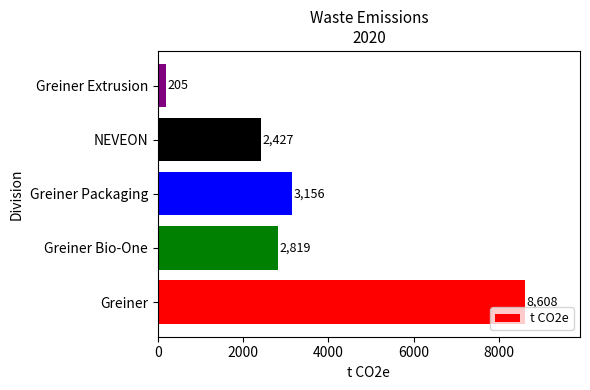

Which has a higher value, Greiner Extrusion or Greiner?

Greiner